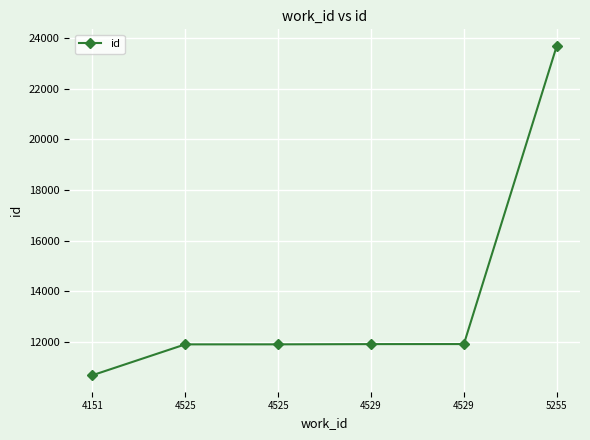

How many values are below 11906?

3